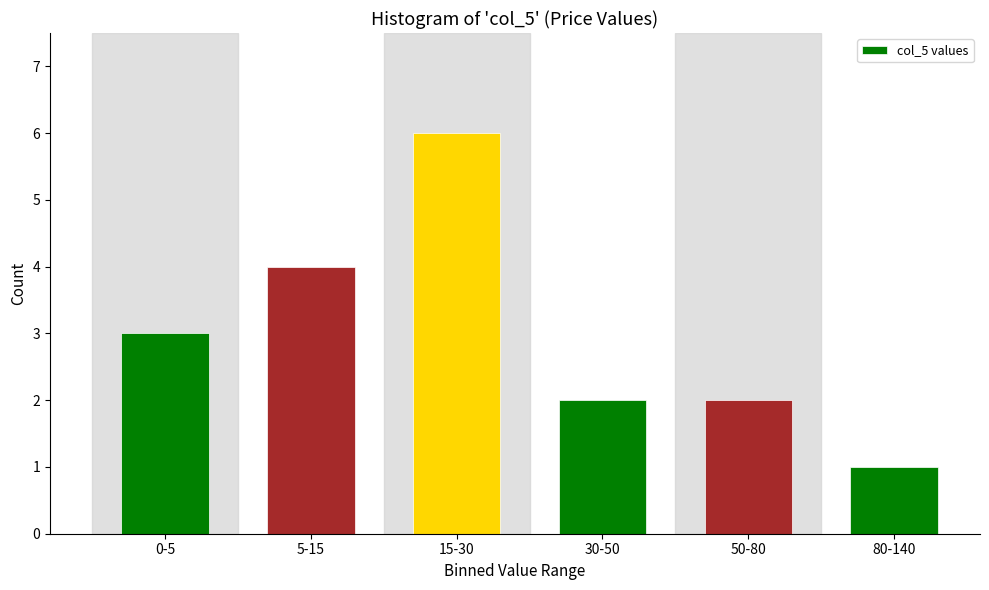

Reading left to right, list all the values displayed in this chart.

3	4	6	2	2	1